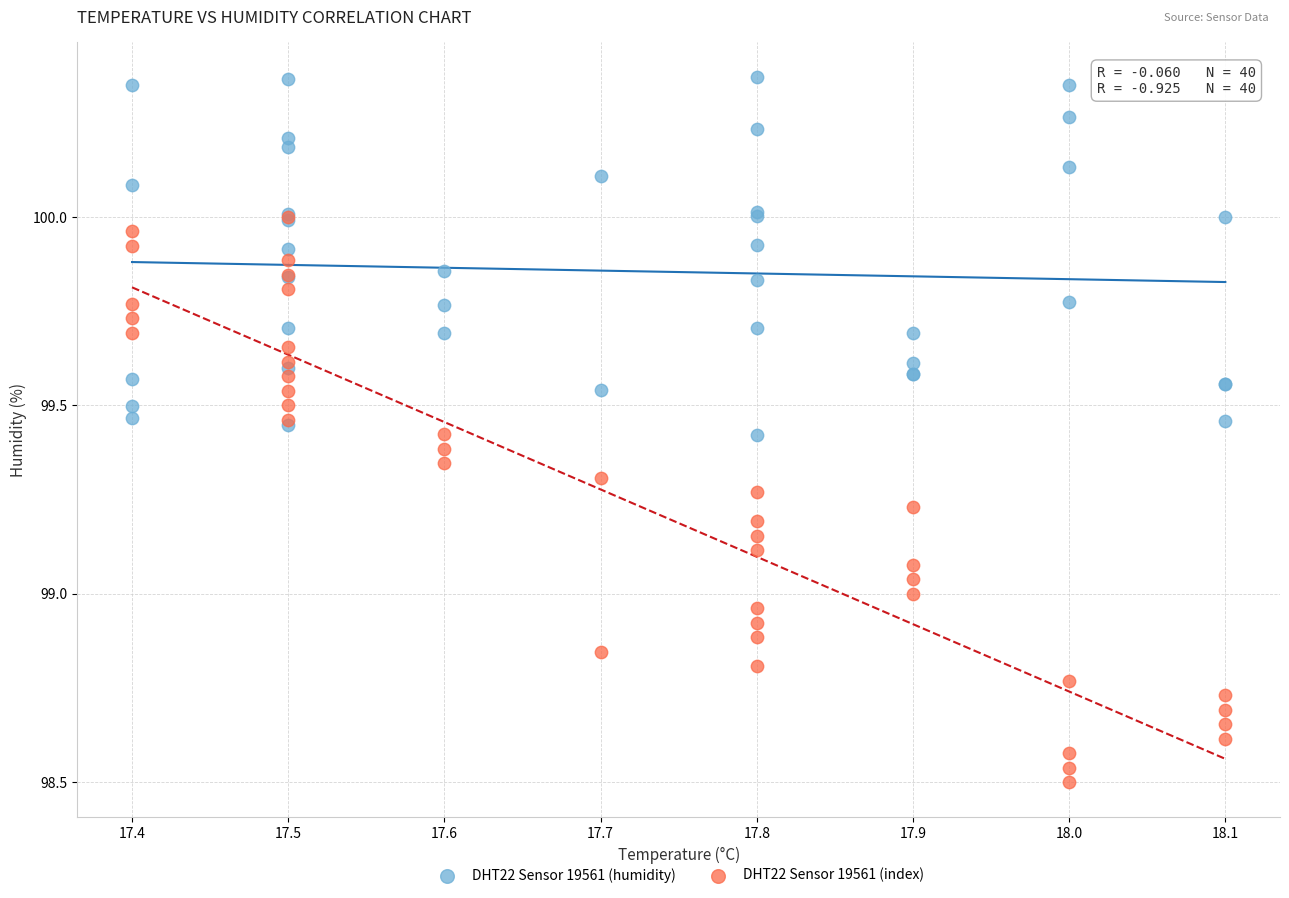

What are all the series names shown in the legend?

DHT22 Sensor 19561 (humidity), DHT22 Sensor 19561 (index)